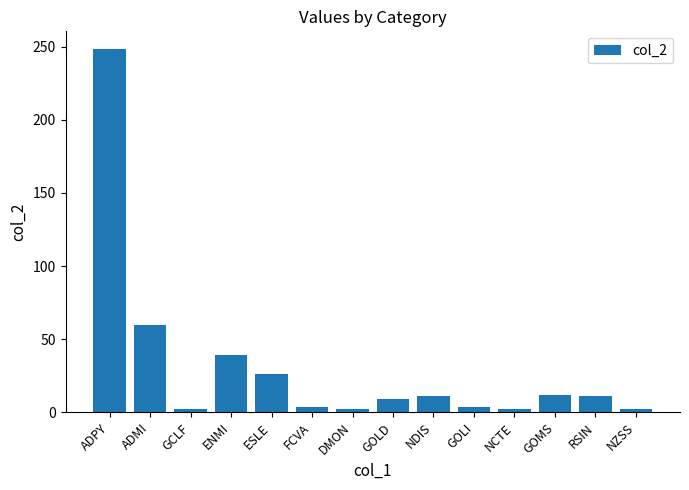

Does the chart contain any negative values?

No